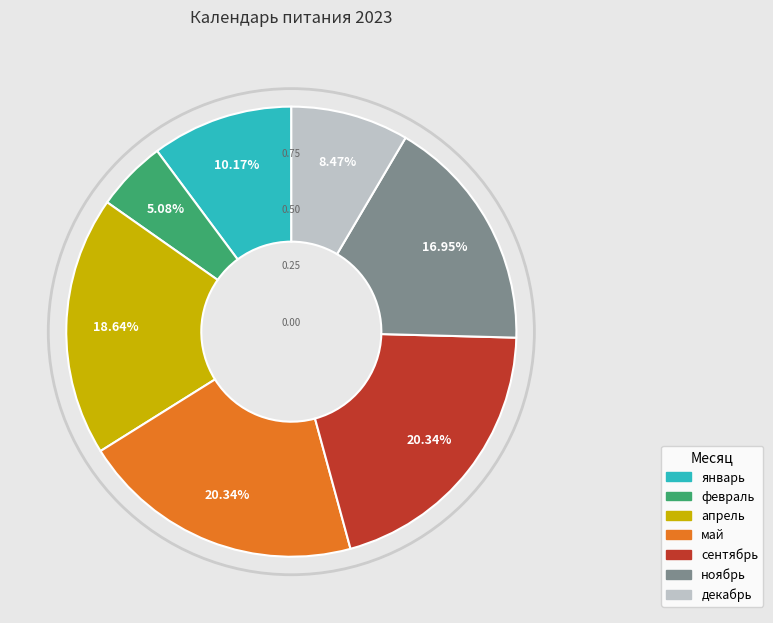

Is there a majority slice in this chart?

No